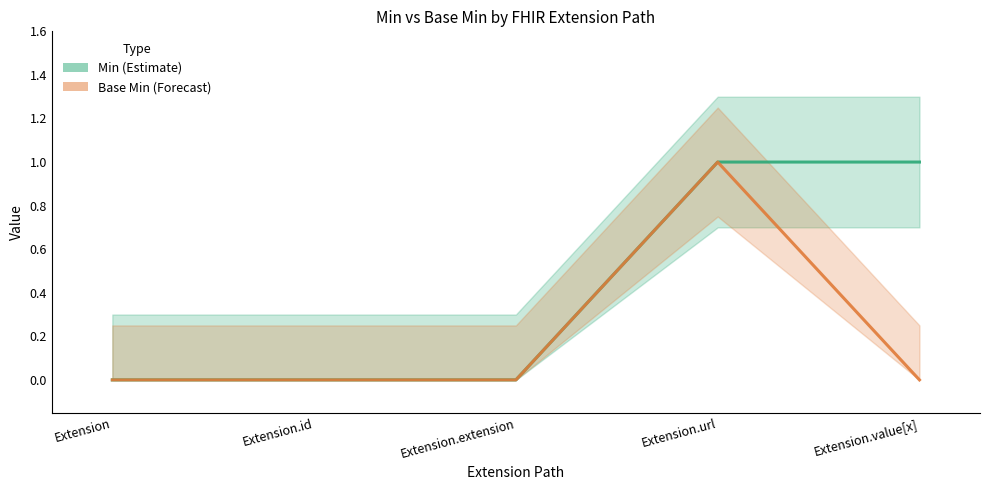

True or false: Min and Base Min cross at least once.

False